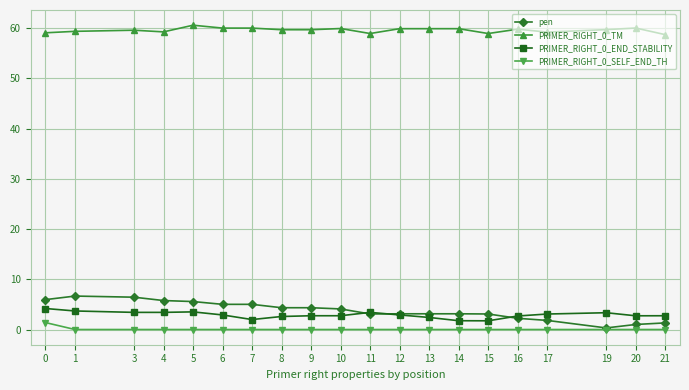

True or false: PRIMER_RIGHT_0_TM and pen cross at least once.

False